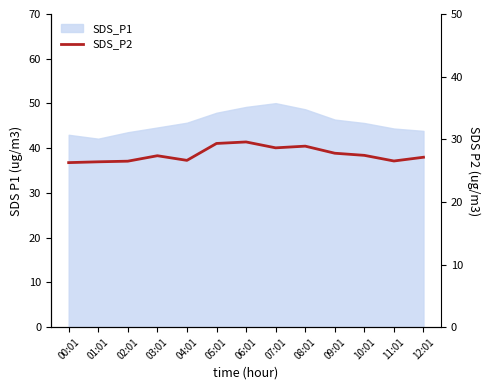

What is the smallest value displayed?

26.3